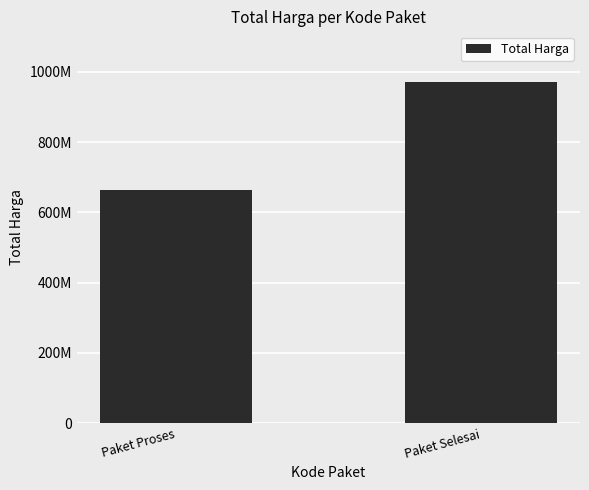

Are the bars horizontal?

No